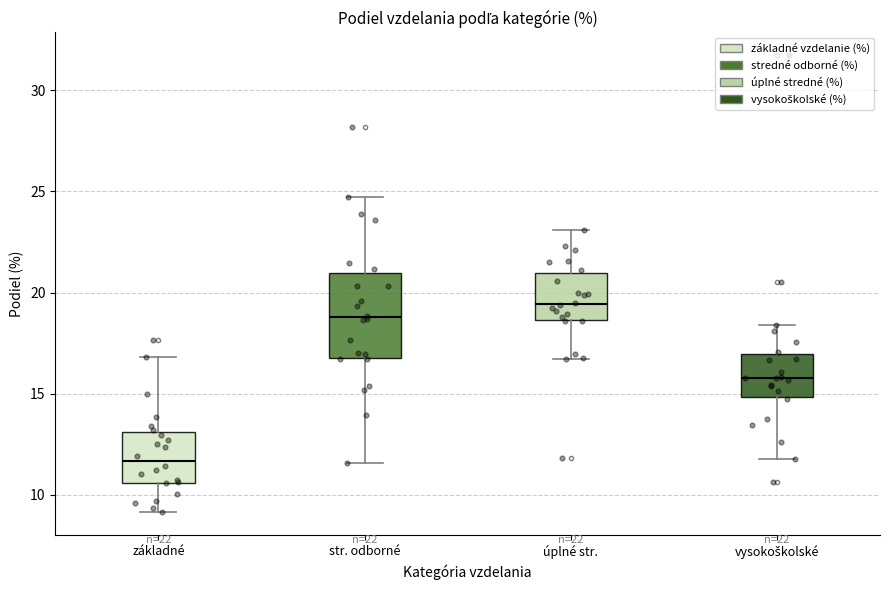

Reading left to right, read every box against the y-axis: the position of its median line, the range the box covers, and the ends of its whiskers. The values are not printed on the chart, so give them approximately, as read against the axis.

základné: median 11.5, box 10.5 to 13.0, whiskers 9.0 to 17.0
str. odborné: median 19.0, box 17.0 to 21.0, whiskers 11.5 to 24.5
úplné str.: median 19.5, box 18.5 to 21.0, whiskers 16.5 to 23.0
vysokoškolské: median 16.0, box 15.0 to 17.0, whiskers 12.0 to 18.5